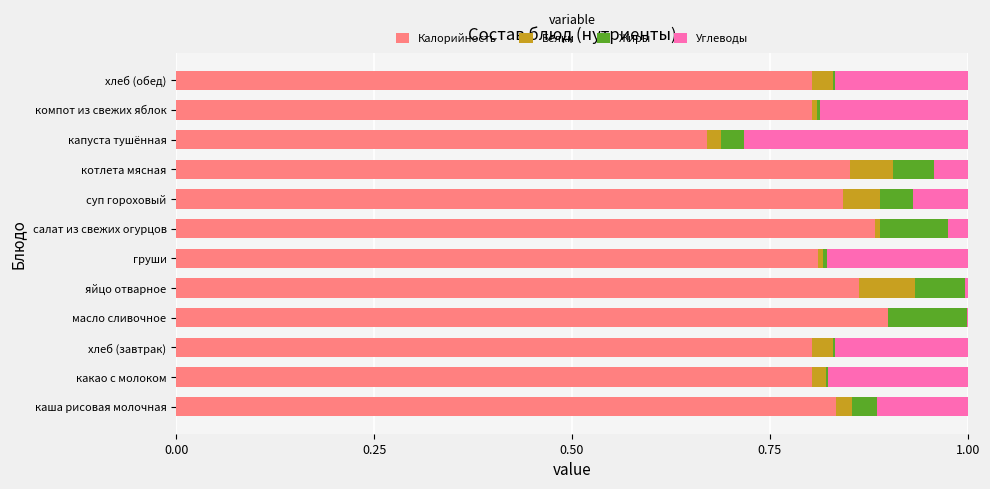

True or false: Калорийность has a value of 1.4 at масло сливочное.

False